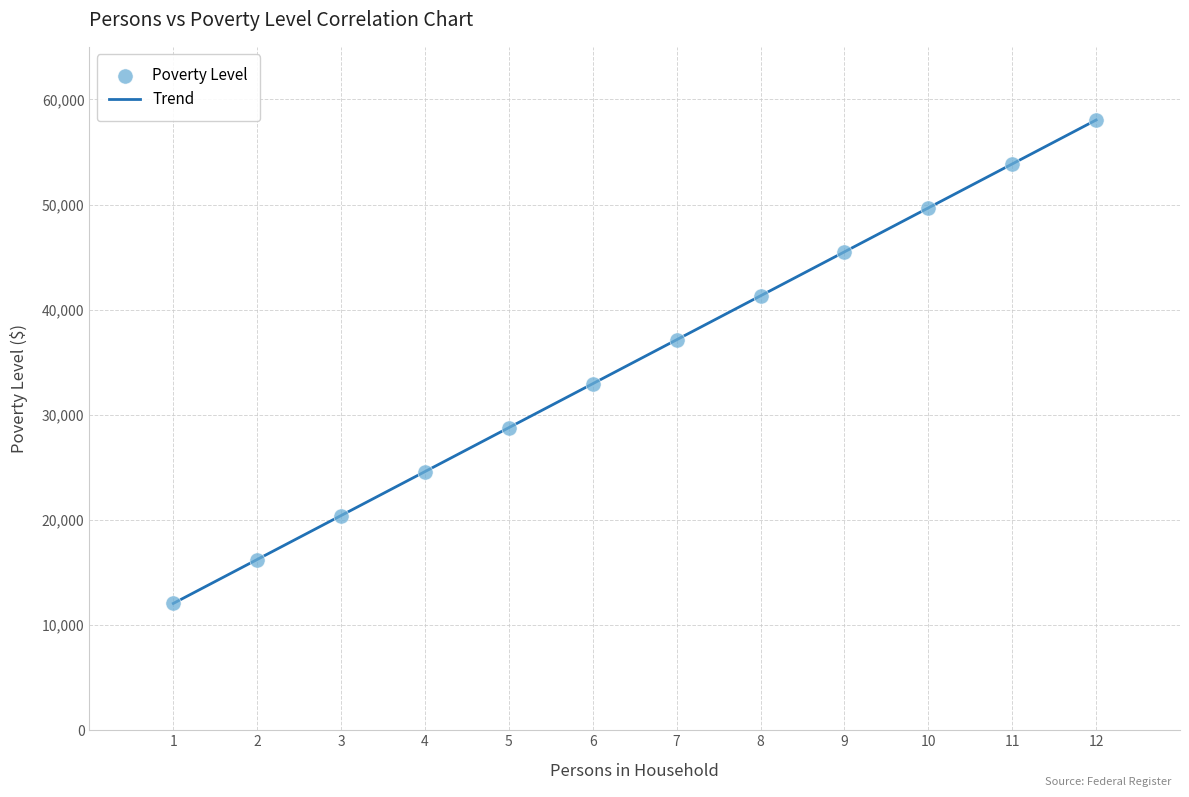

What is the range of X values (max minus min)?

11